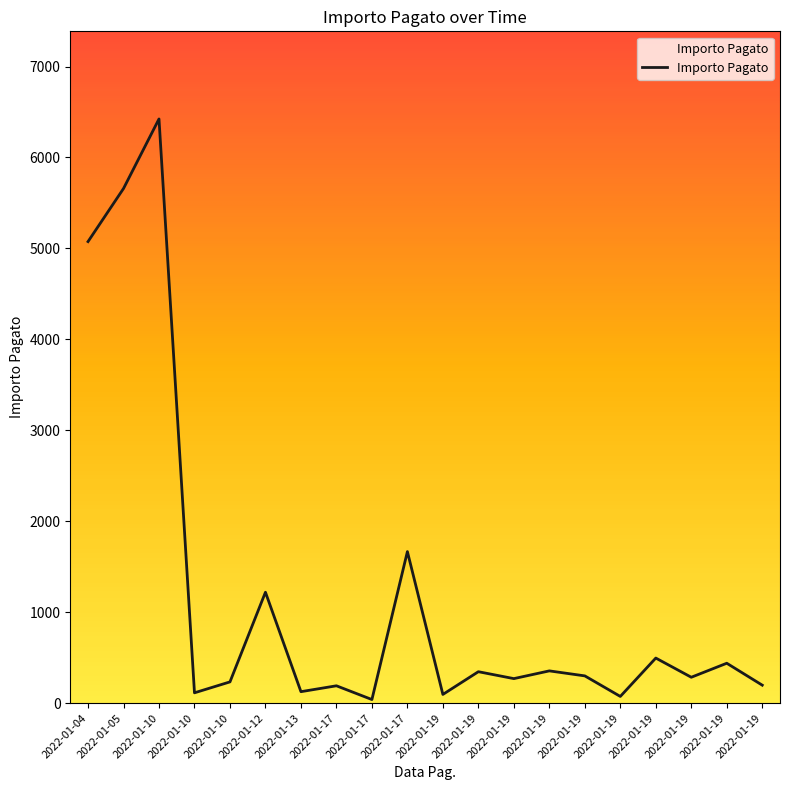

How many lines are shown in the chart?

1